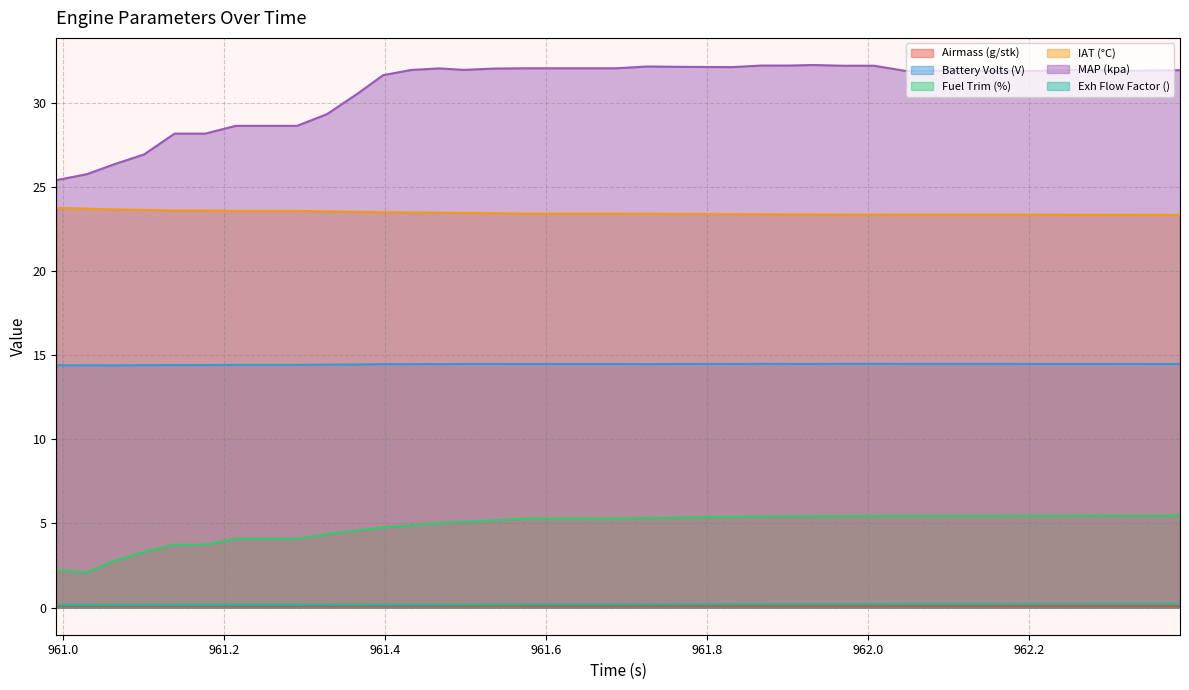

What is the minimum value for MAP (kpa)?

25.4